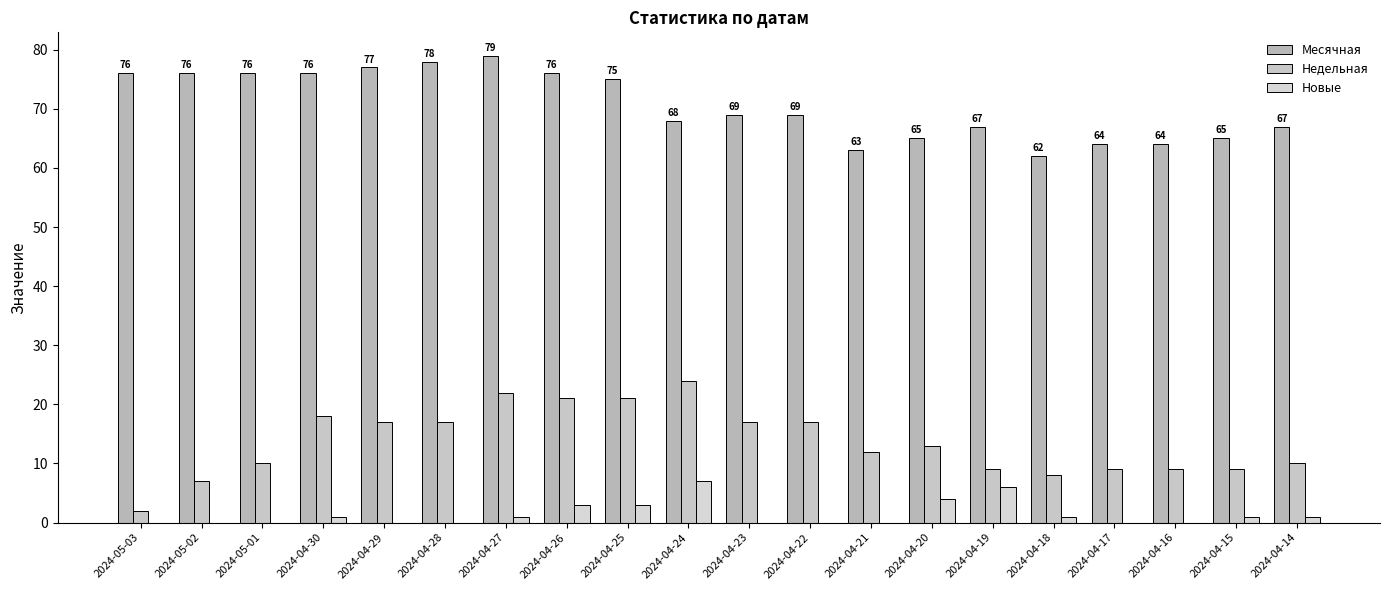

Read the Недельная value at 2024-04-26, to the nearest 10.

20